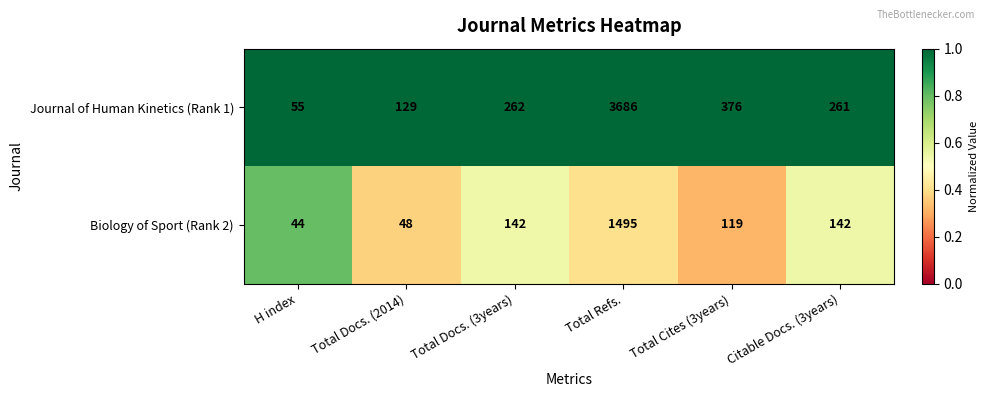

Which series has the widest spread of values?

Journal of Human Kinetics (Rank 1)